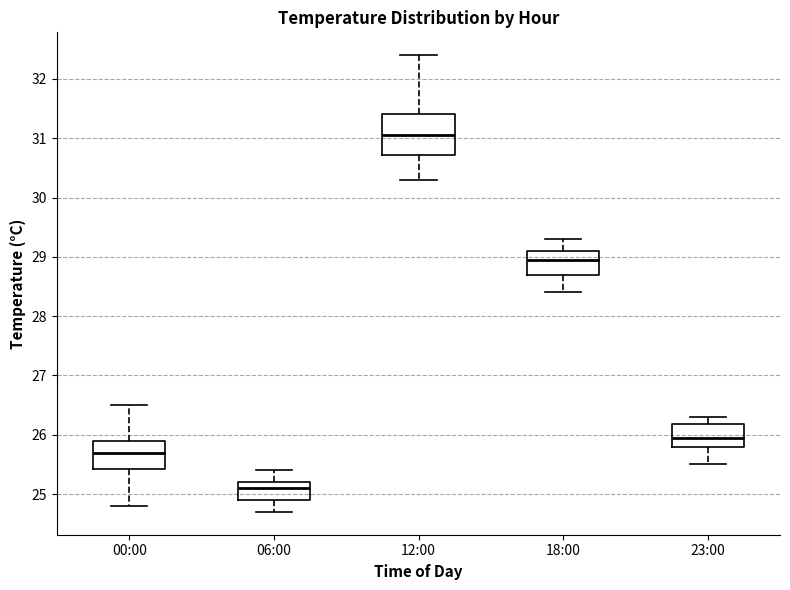

Where does the upper whisker of the box for 00:00 end on the y-axis? The values are not printed on the chart, so give them approximately, as read against the axis.

26.5